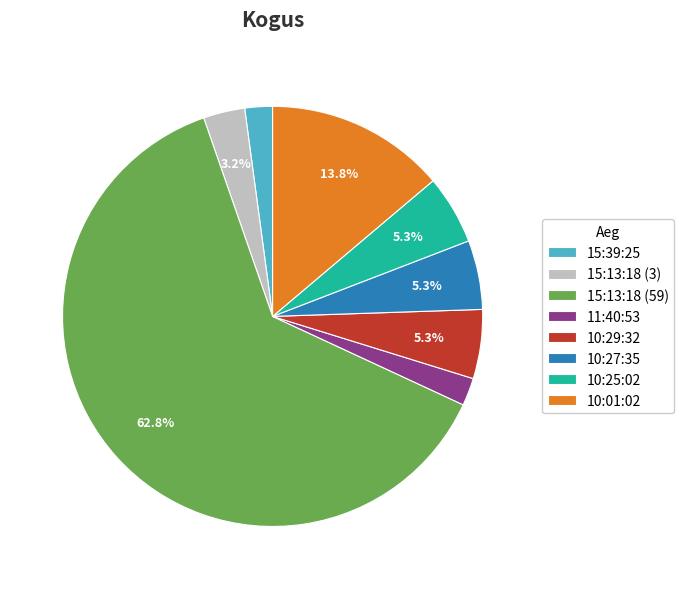

The 10:25:02 slice represents 11% of the pie. True or false?

False